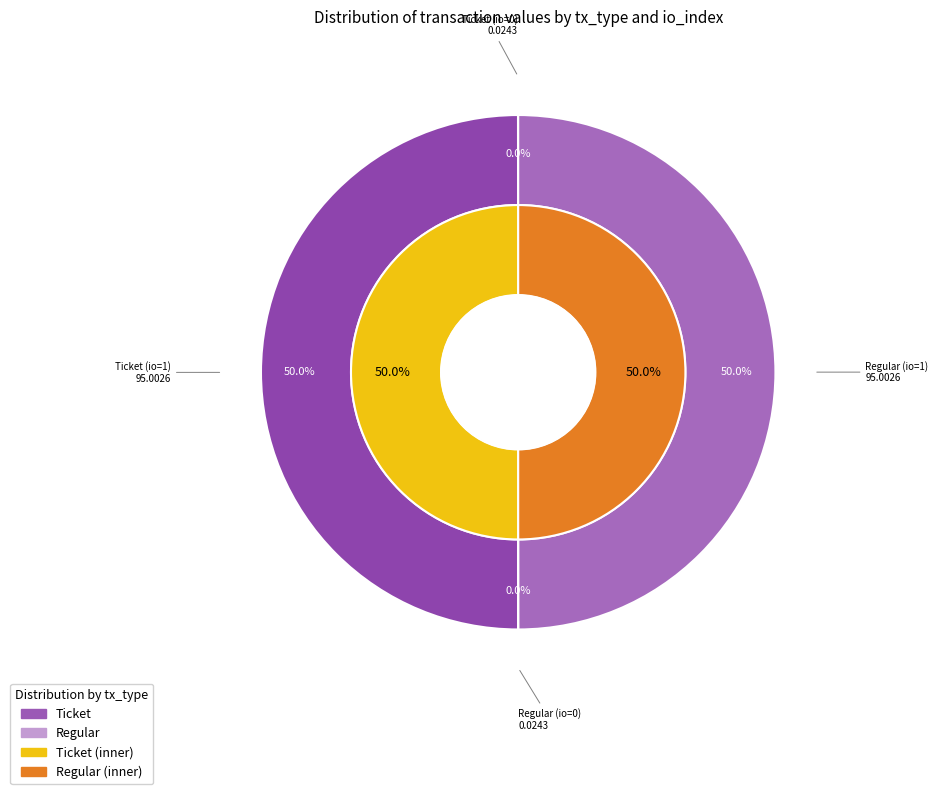

Does Regular (io=1) account for over 50% of the chart?

No